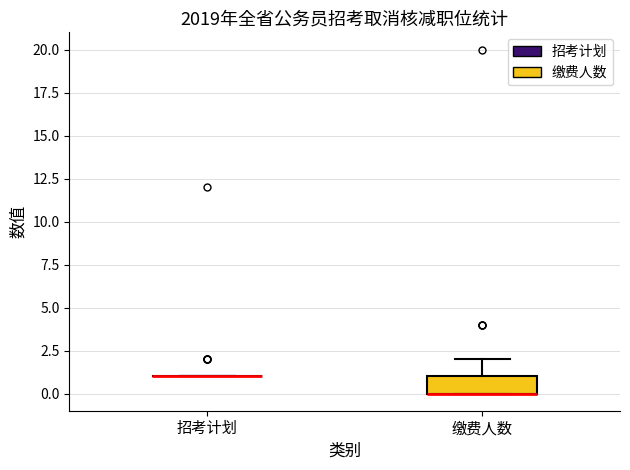

Reading left to right, transcribe this box plot: for each box, give where its median line is, the range the box spans, and where its two whiskers end, as read against the y-axis. The values are not printed on the chart, so give them approximately, as read against the axis.

招考计划: box collapsed to a line at 1, whiskers 1 to 1
缴费人数: median 0 (drawn on the box's lower edge), box 0 to 1, whiskers 0 to 2